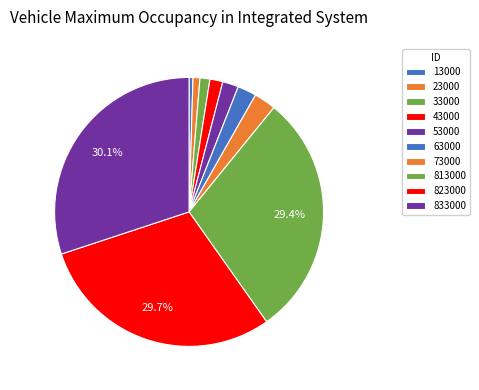

Combined, what portion of the pie is 813000 and 13000?

29.8%